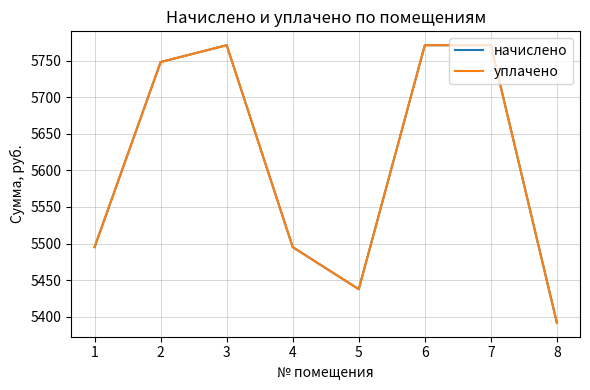

Where does the уплачено series first go above 5748?

2